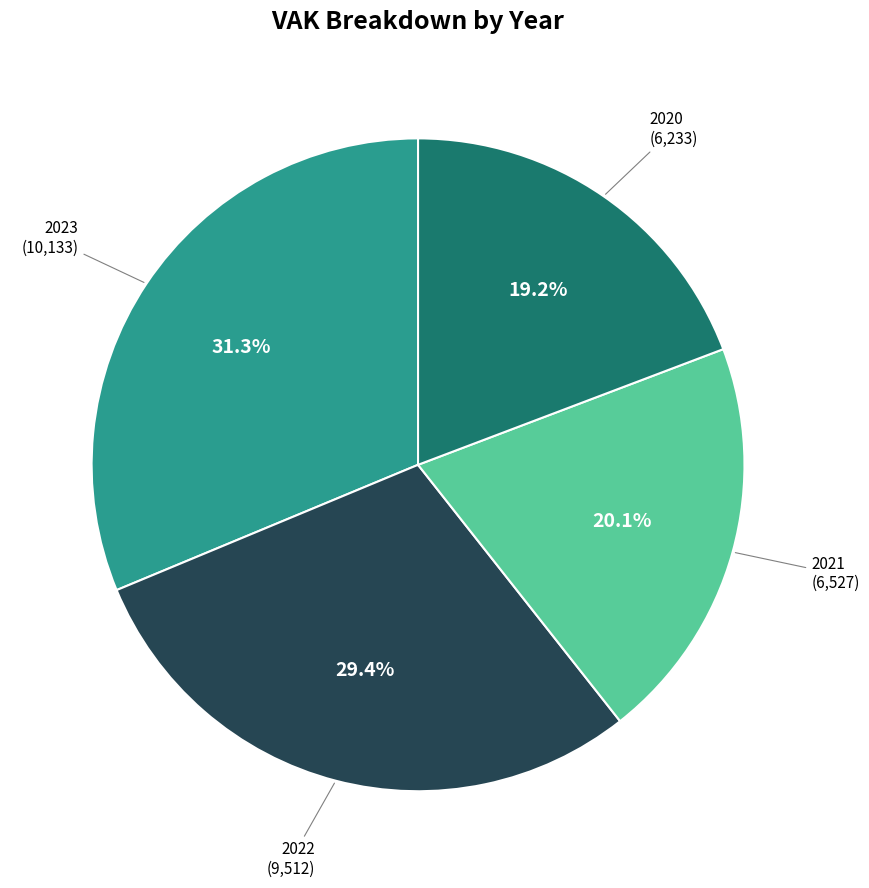

Is there a majority slice in this chart?

No